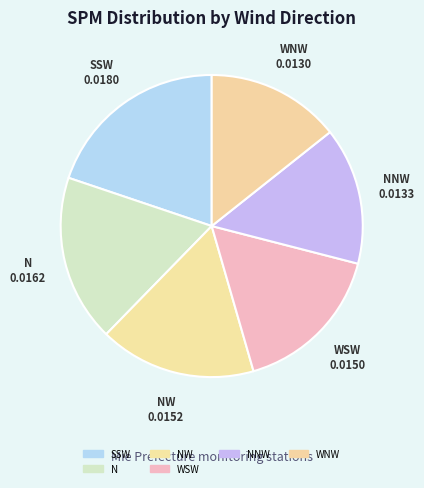

How many slices are in this pie chart?

6